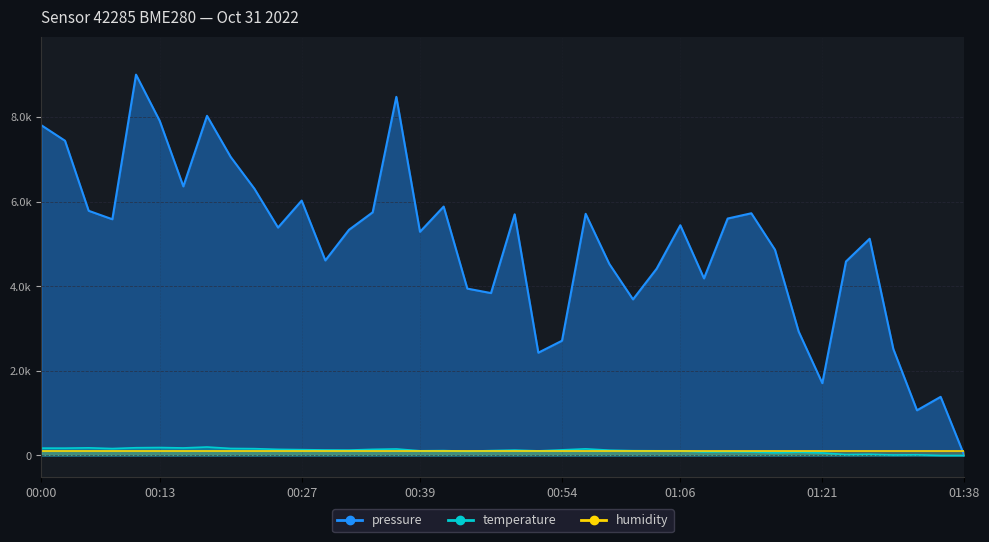

Which category has the lowest value in the temperature series?

01:35